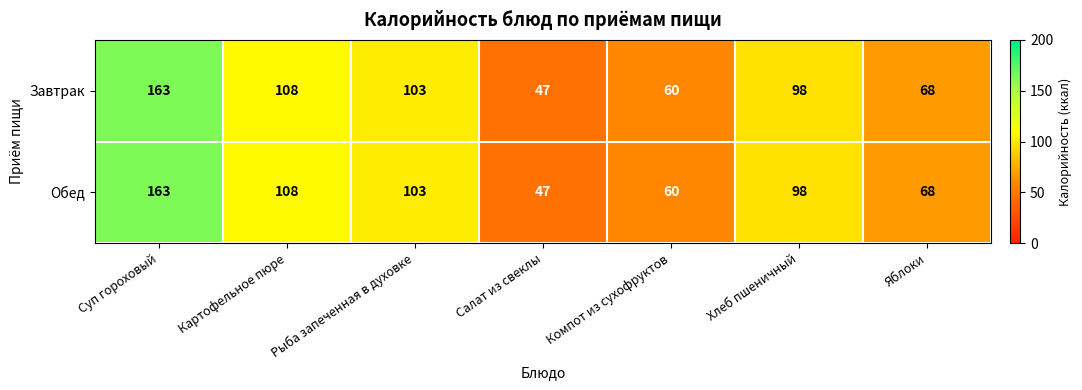

Which label corresponds to the largest value in the chart?

Суп гороховый